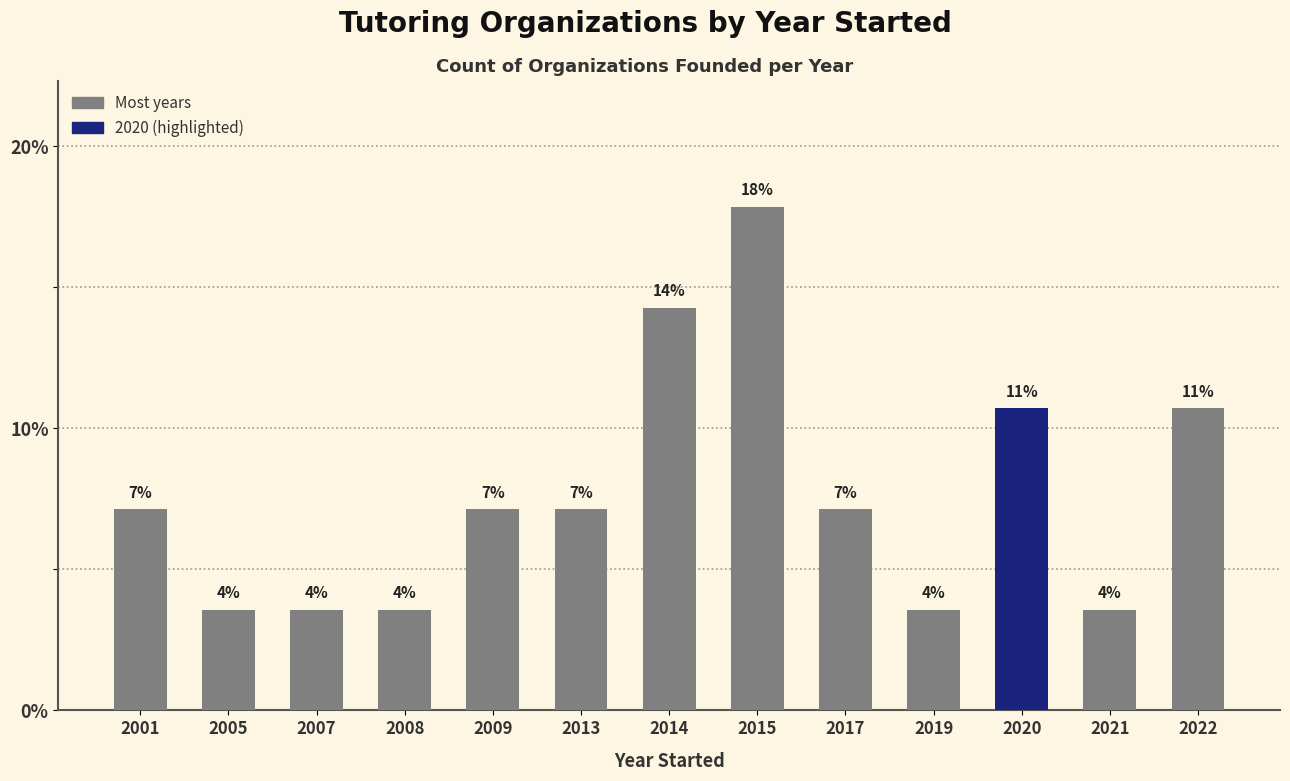

How many bars are there in total?

13